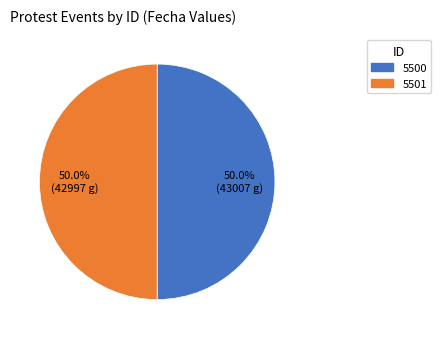

Combined, what portion of the pie is 5501 and 5500?

100.0%